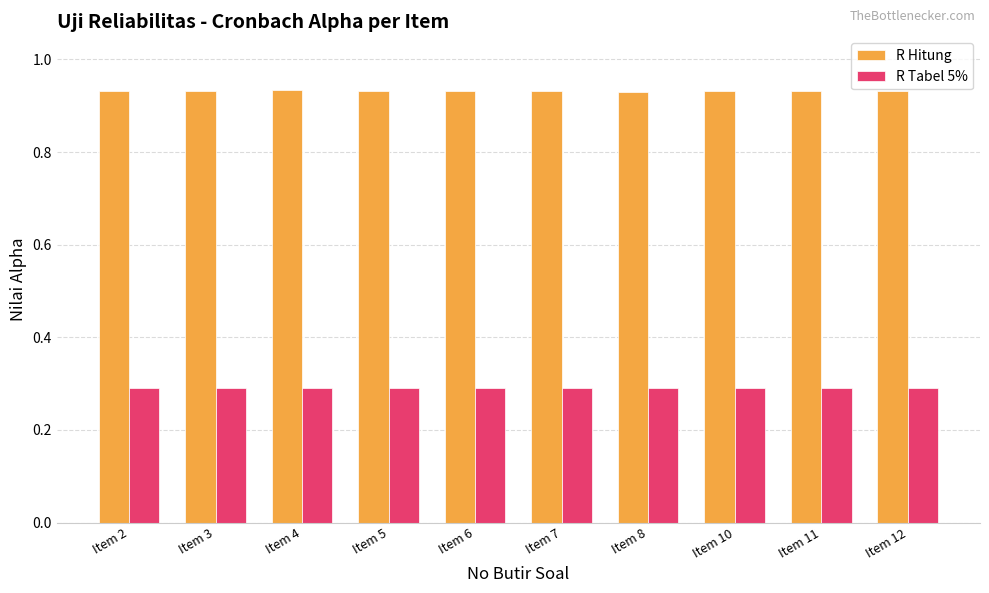

How many R Hitung values are between 0 and 1?

10